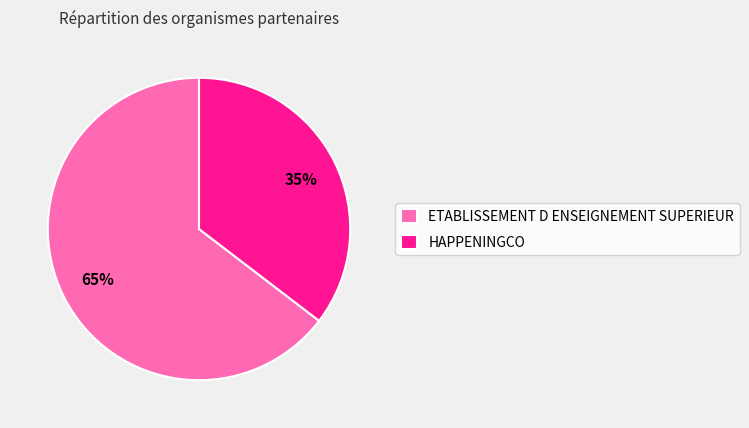

Which has a higher value, ETABLISSEMENT D ENSEIGNEMENT SUPERIEUR or HAPPENINGCO?

ETABLISSEMENT D ENSEIGNEMENT SUPERIEUR